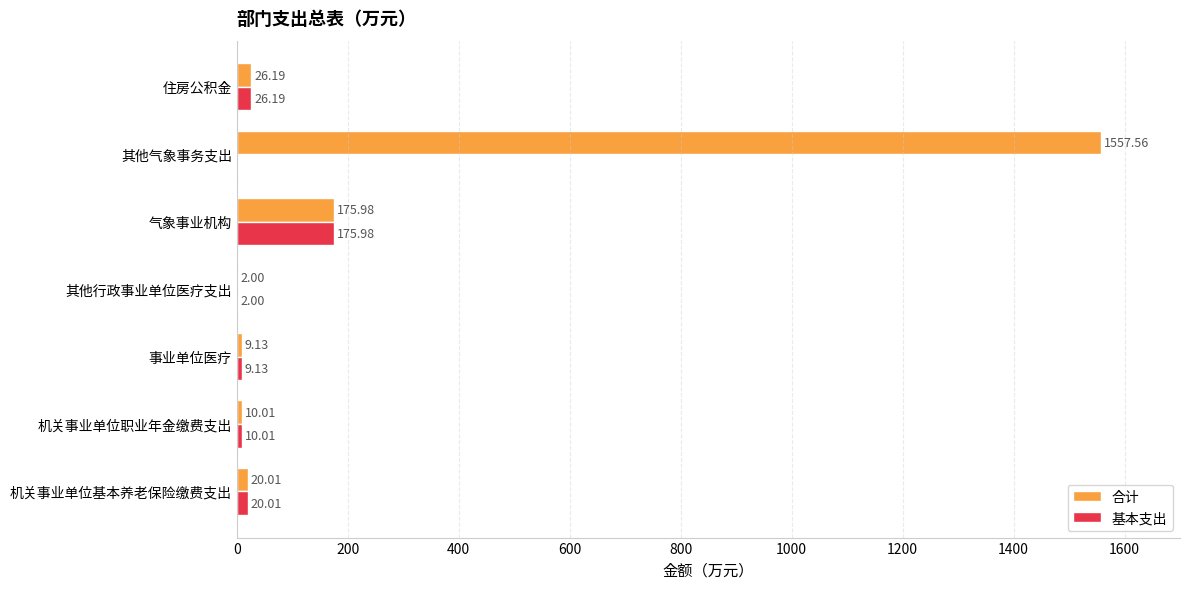

Which series changed the most between 其他气象事务支出 and 住房公积金?

合计